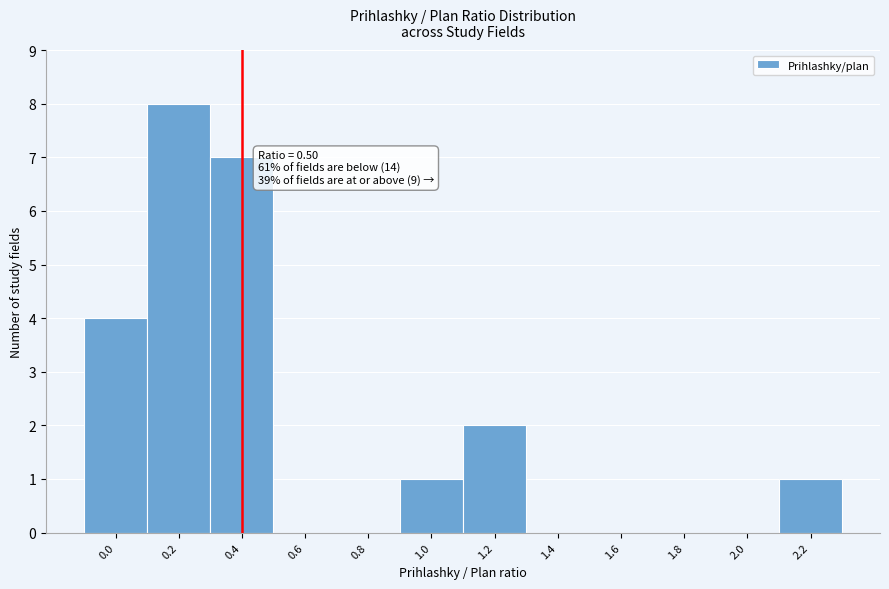

Reading left to right, transcribe all the data shown in this chart.

0.0=4	0.2=8	0.4=7	0.6=0	0.8=0	1.0=1	1.2=2	1.4=0	1.6=0	1.8=0	2.0=0	2.2=1